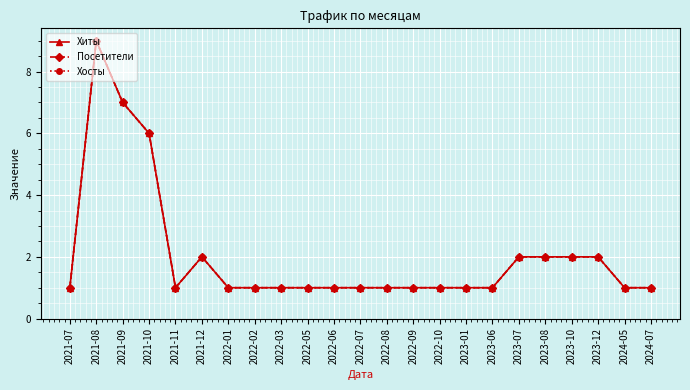

What is the maximum value shown in the chart?

9